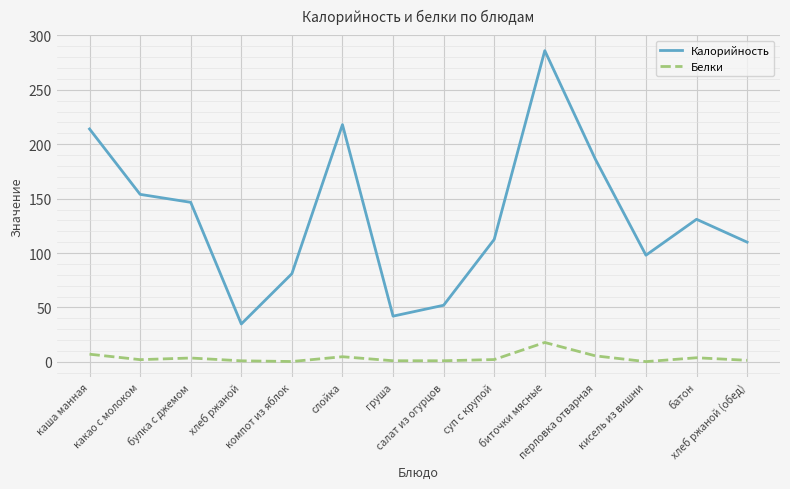

What is the difference between the maximum and minimum values in the Калорийность series?

251.2